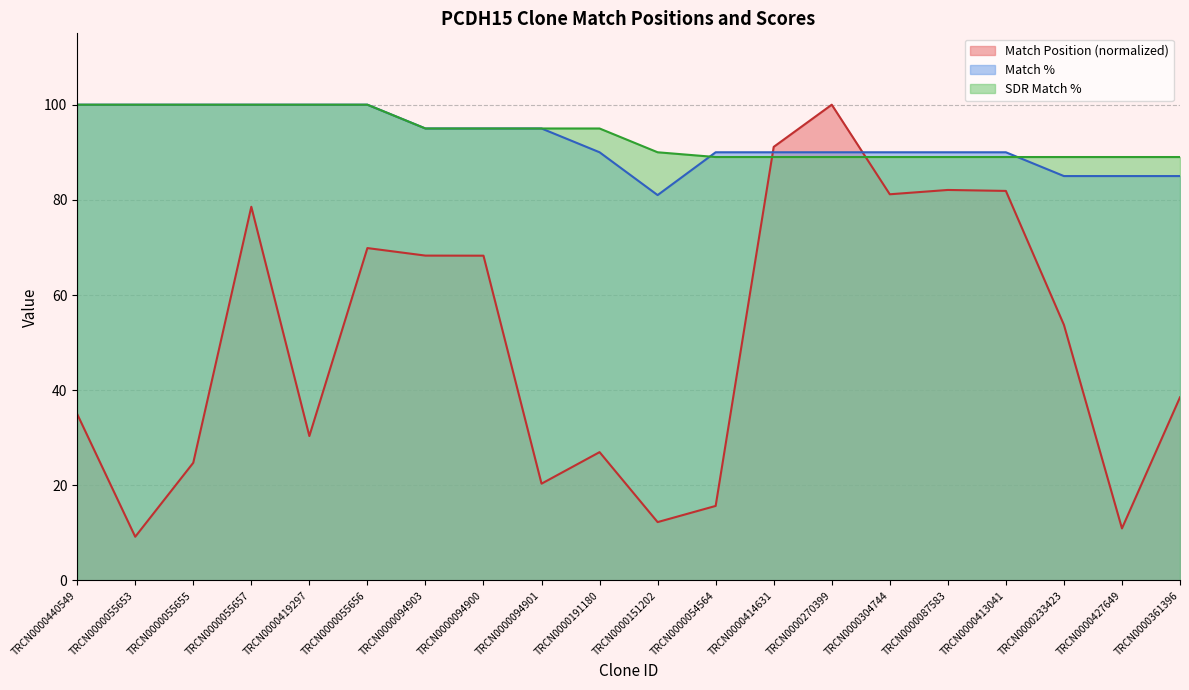

At which label is Match Position closest to 54?

TRCN0000233423